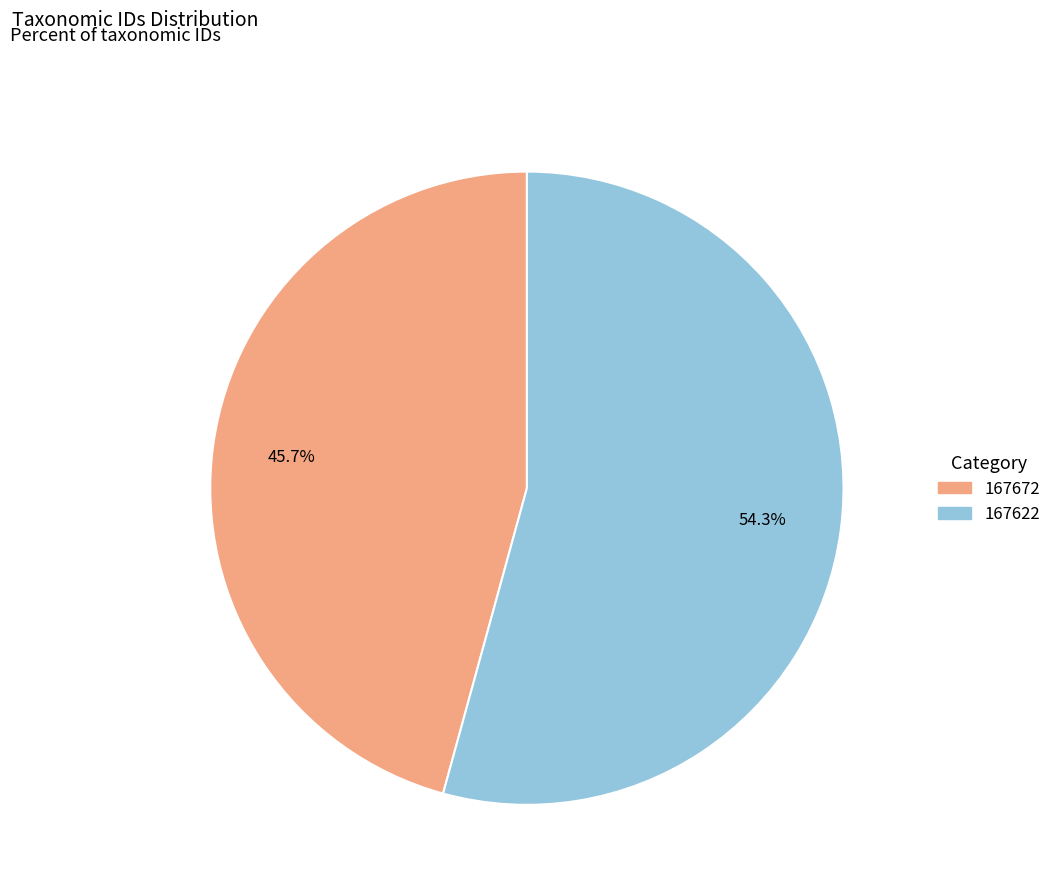

What percentage is the 167622 slice, to the nearest percent?

54%